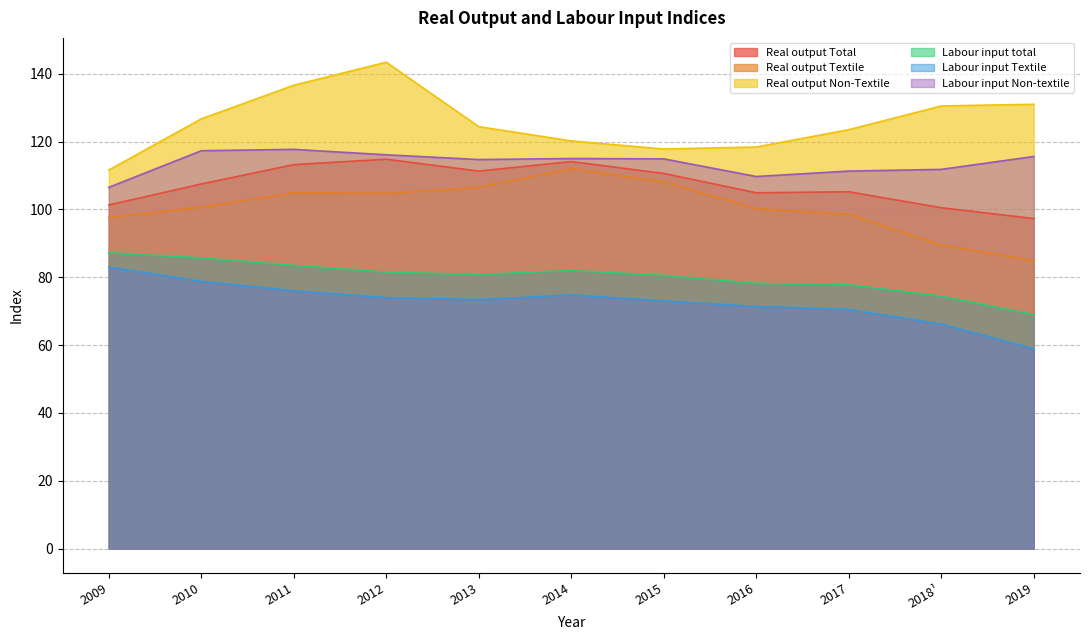

At how many categories does at least one series exceed 59?

11